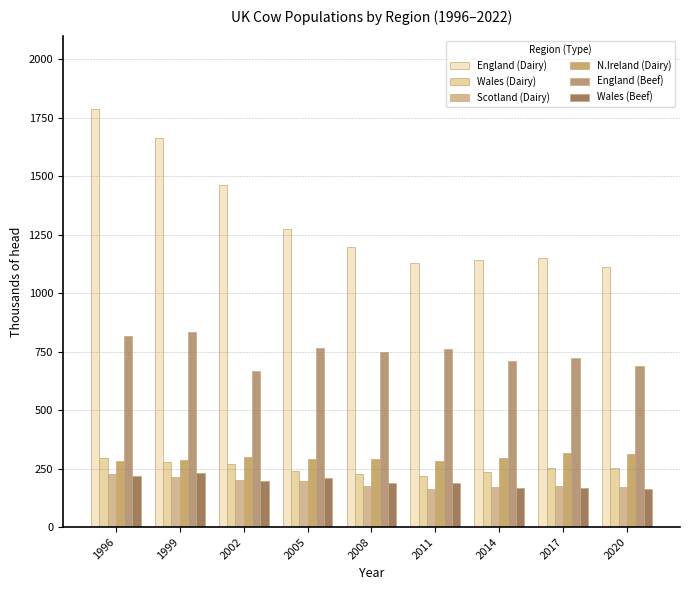

How many data points in England (Beef) are less than 749?

4